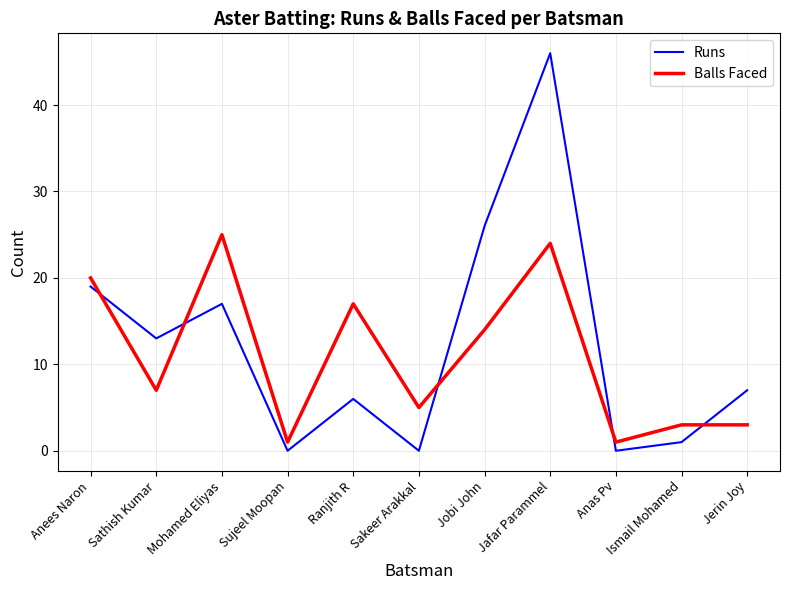

The Balls Faced series shows 4 at Sathish Kumar. True or false?

False